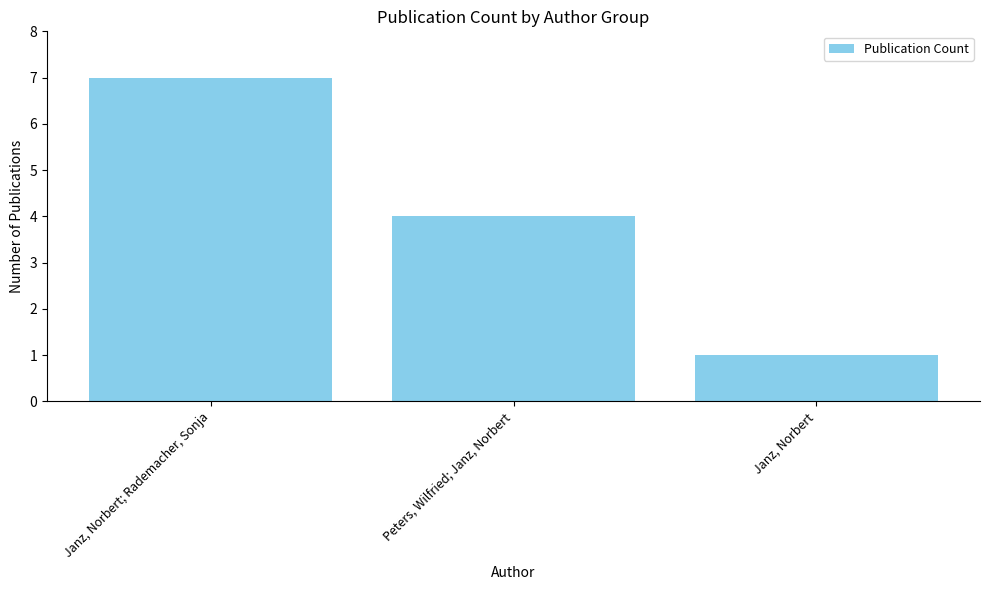

At which label does the data first exceed 4?

Janz, Norbert; Rademacher, Sonja